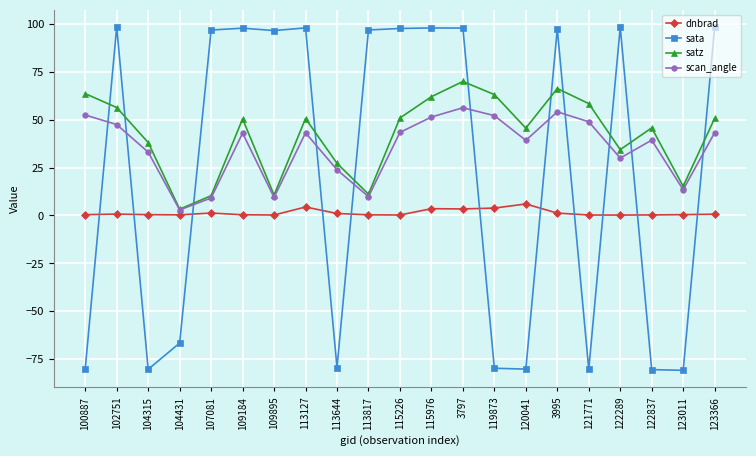

What is the value of the sata point at the 15th from the left?

-80.1